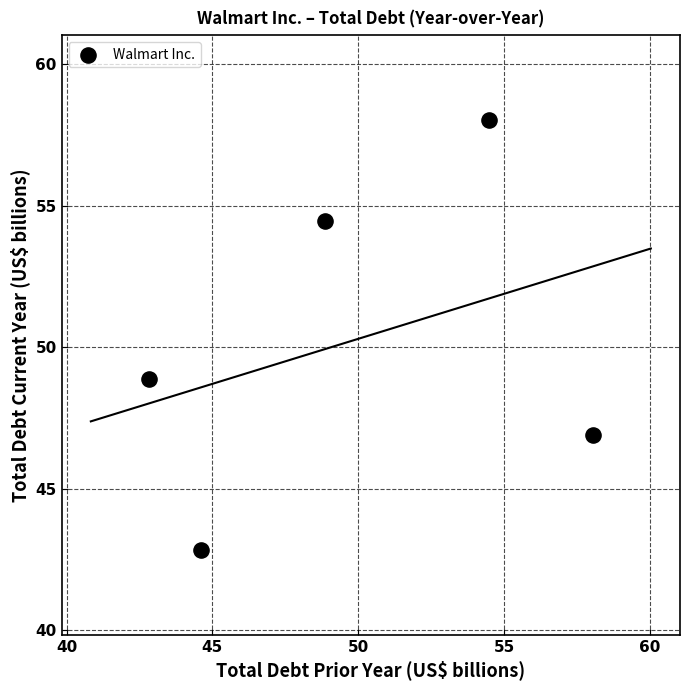

What Y value in the scatter plot is closest to 50?

48.9